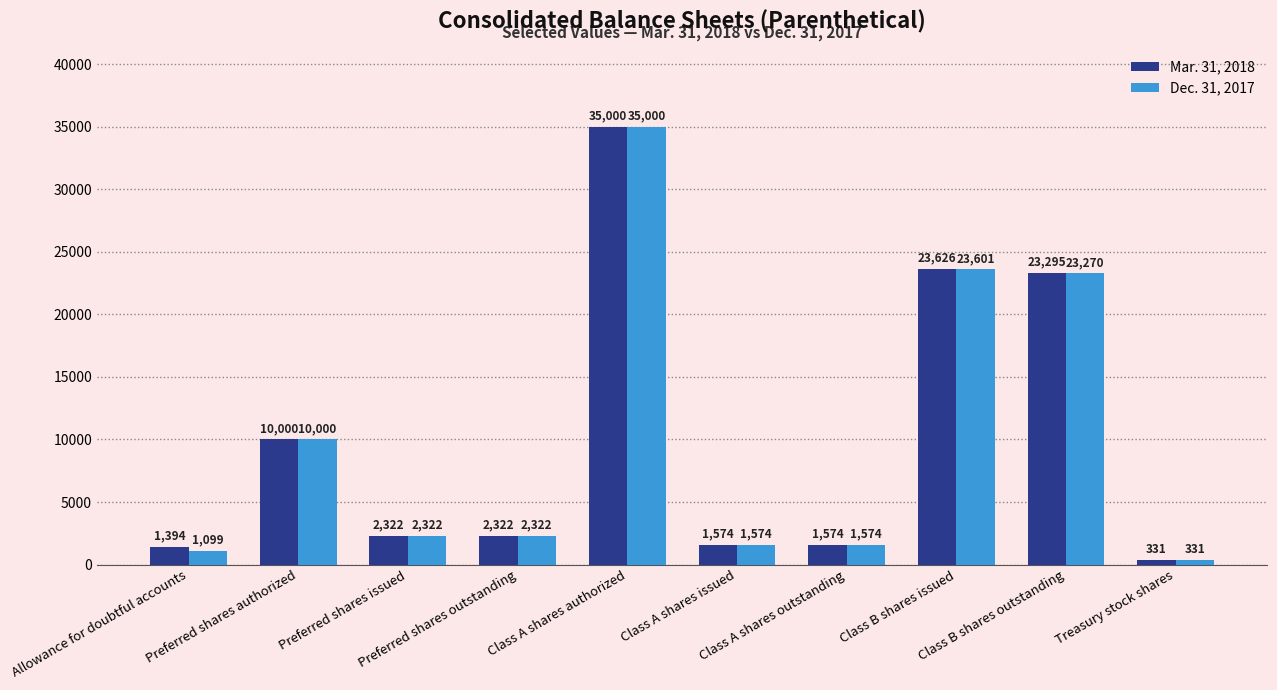

Between Allowance for doubtful accounts and Preferred shares issued, which series saw the biggest shift?

Dec. 31, 2017